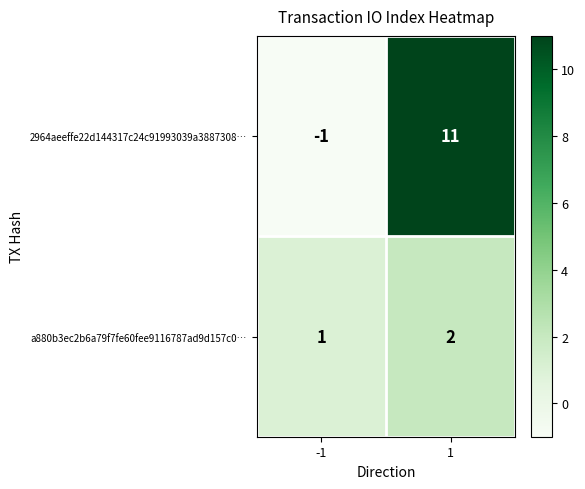

What is the maximum value for 2964aeeffe22d144317c24c91993039a3887308…?

11